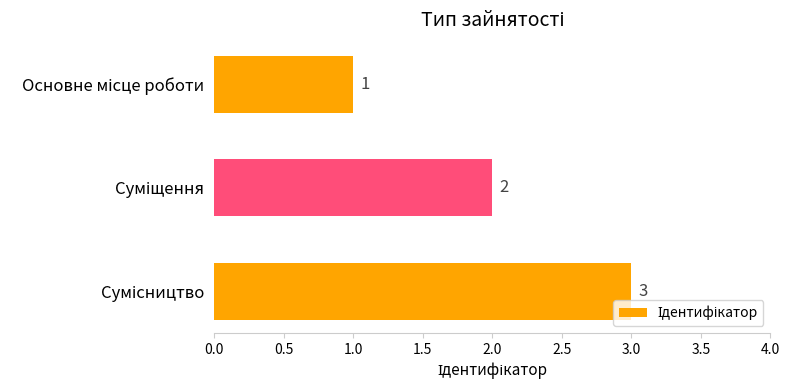

What is the maximum value shown in the chart?

3